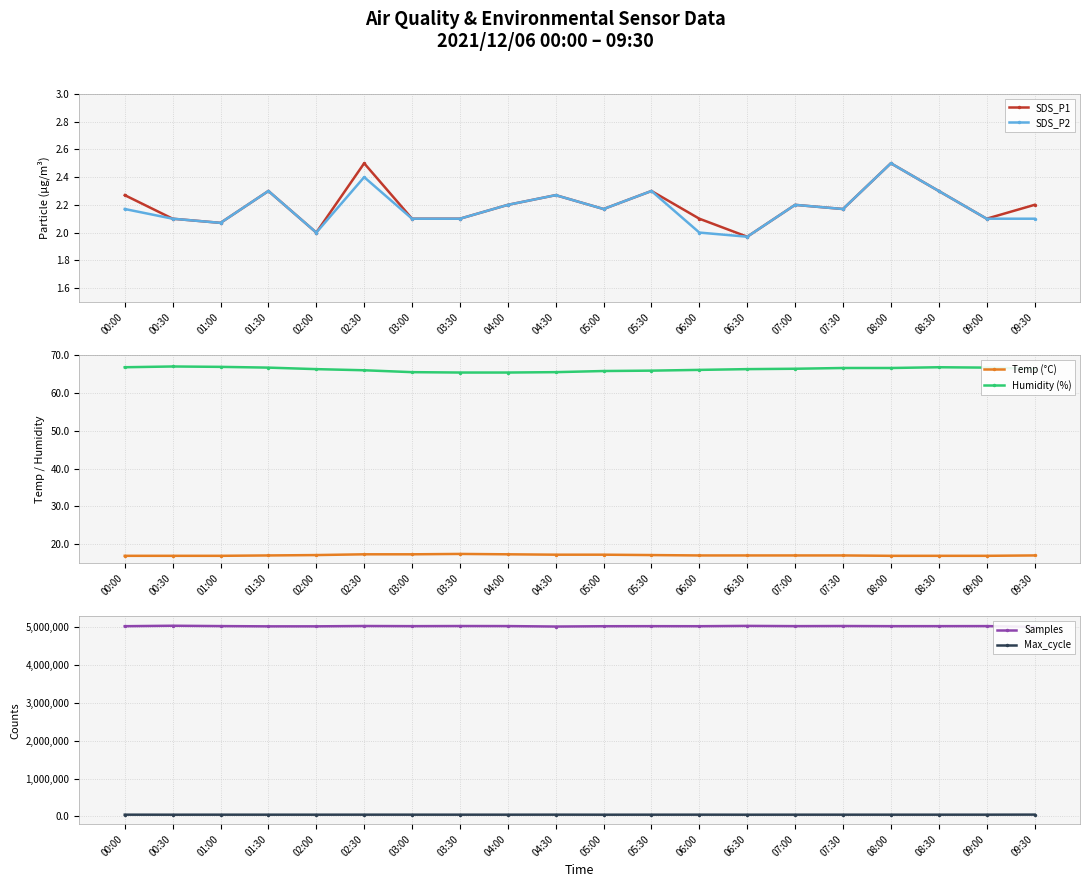

What is the sum of all Temp (°C) values?

341.3